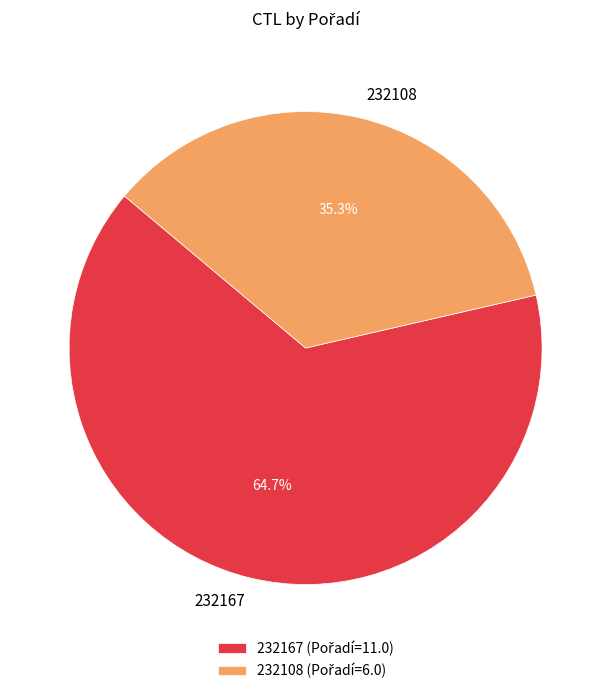

What portion of the pie excludes 232167?

35.3%